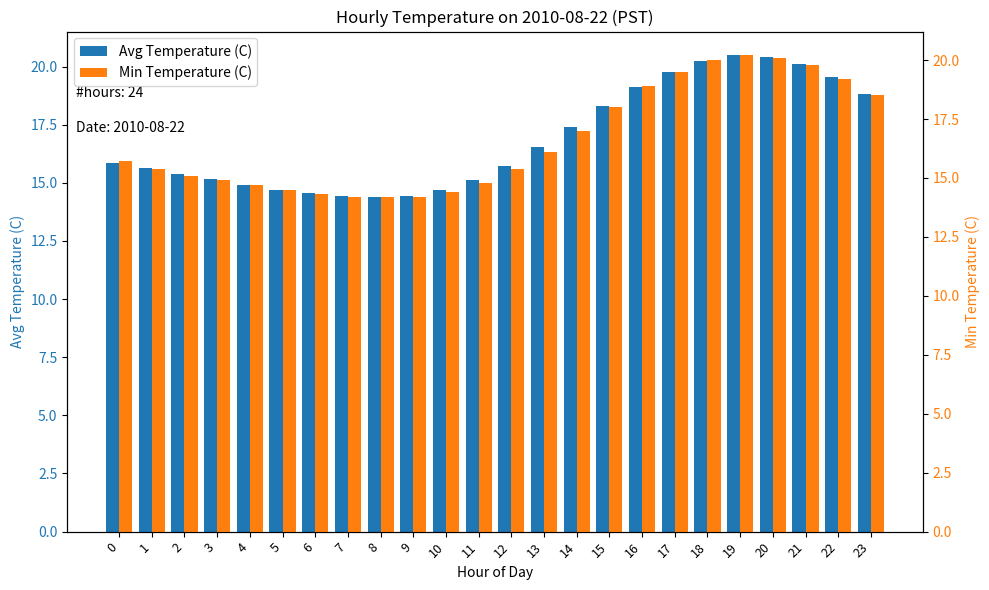

How many data points in Avg Temperature (C) are above 15?

17